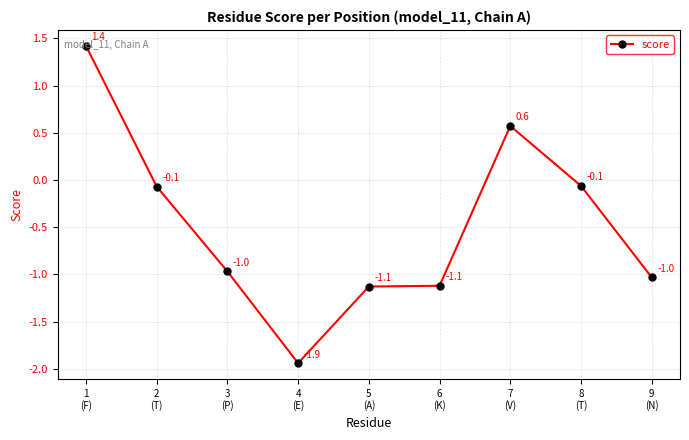

Reading left to right, what are all the values shown in this chart?

1
(F)=1.4	2
(T)=-0.1	3
(P)=-1.0	4
(E)=-1.9	5
(A)=-1.1	6
(K)=-1.1	7
(V)=0.6	8
(T)=-0.1	9
(N)=-1.0